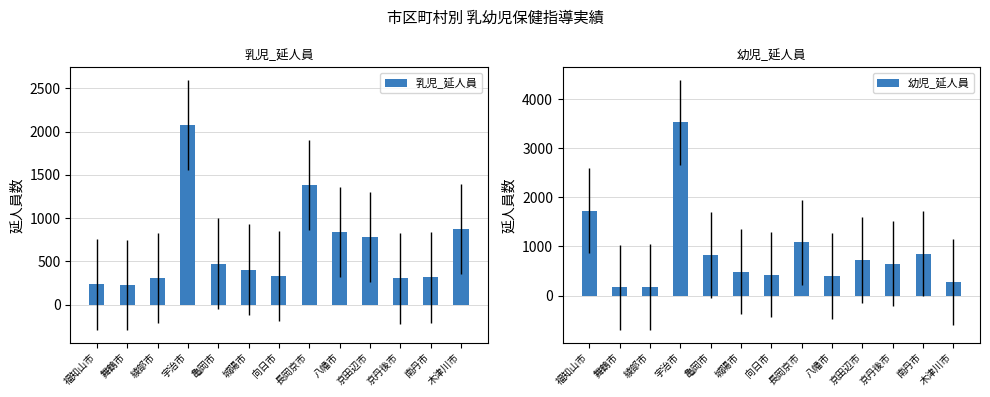

Which label corresponds to the largest value in the chart?

宇治市